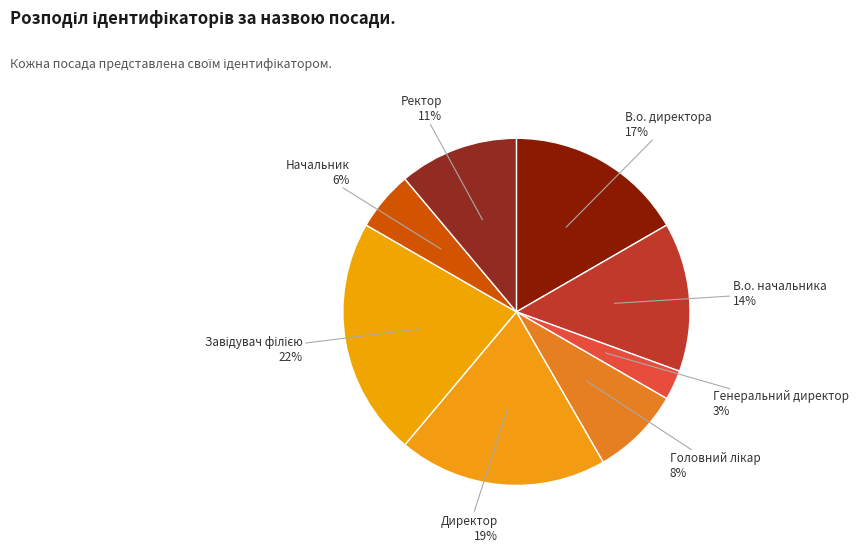

How many slices are in this pie chart?

8